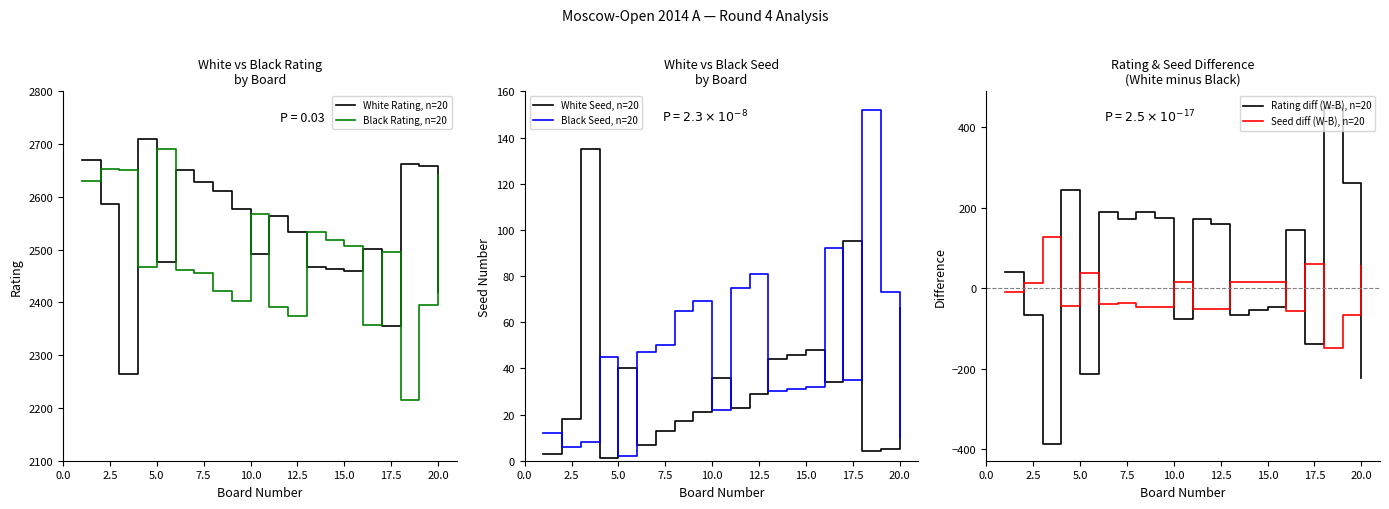

Which series has the largest total across all categories?

White Rating, n=20